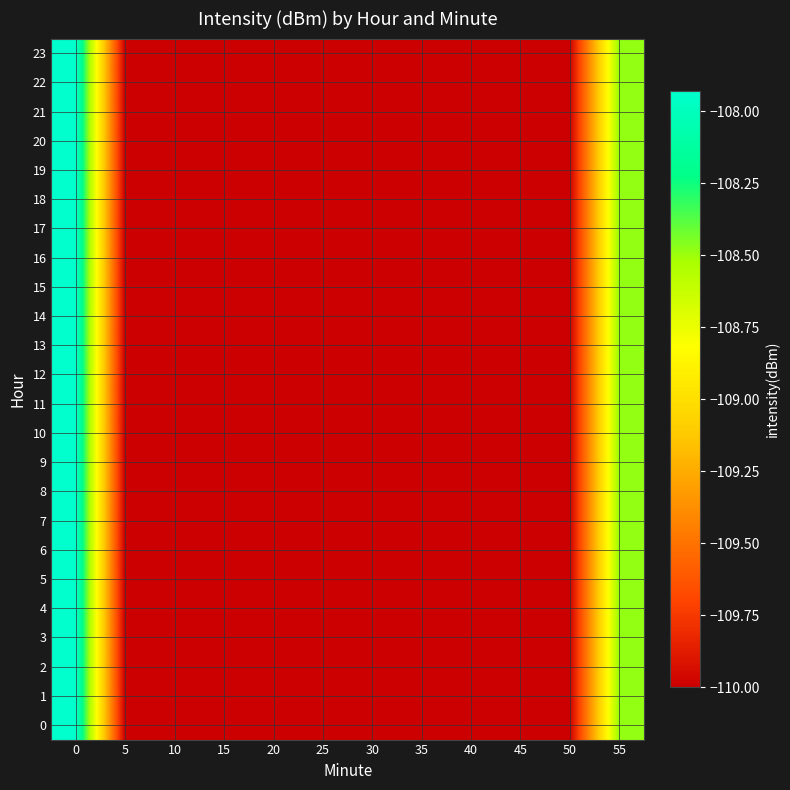

At how many categories does at least one series exceed -109?

2